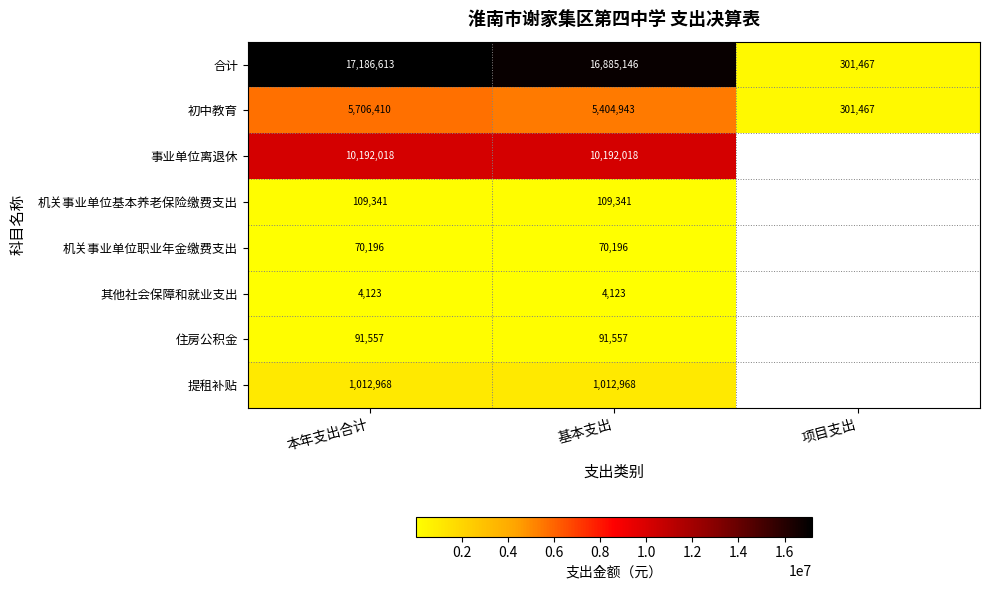

What is the spread (max minus min) of values at 基本支出?

16881023.0